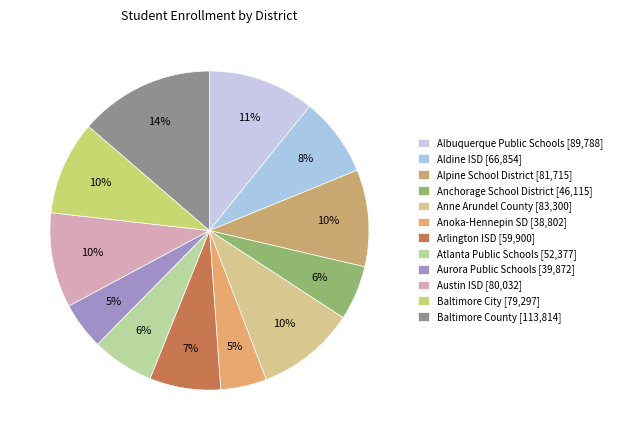

To the nearest percent, what is the difference between the largest and smallest slice percentages?

9%